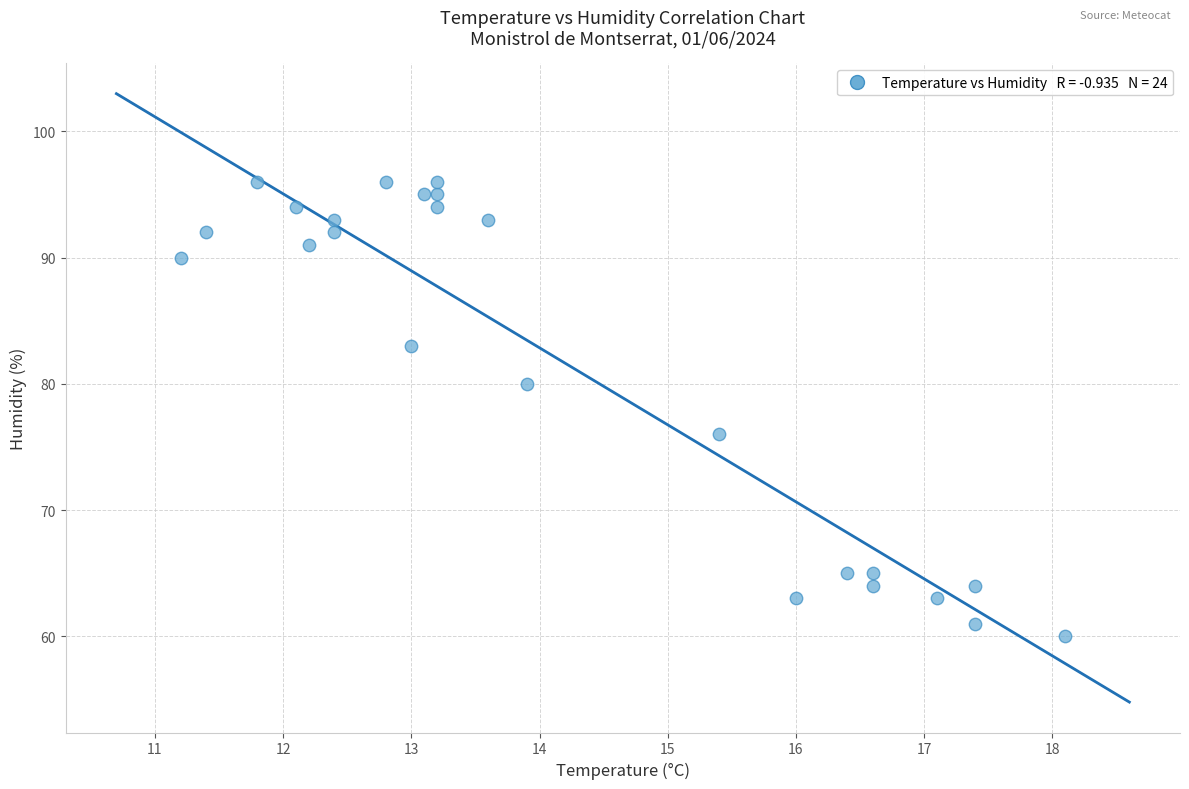

What is the range of Y values (max minus min)?

36